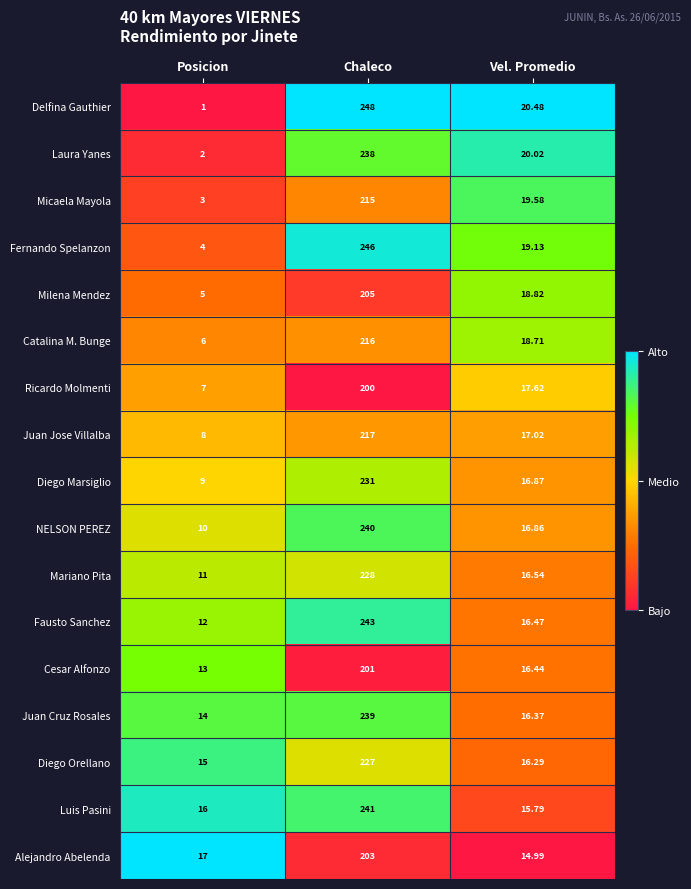

At which category does the chart reach its peak across all series?

Chaleco